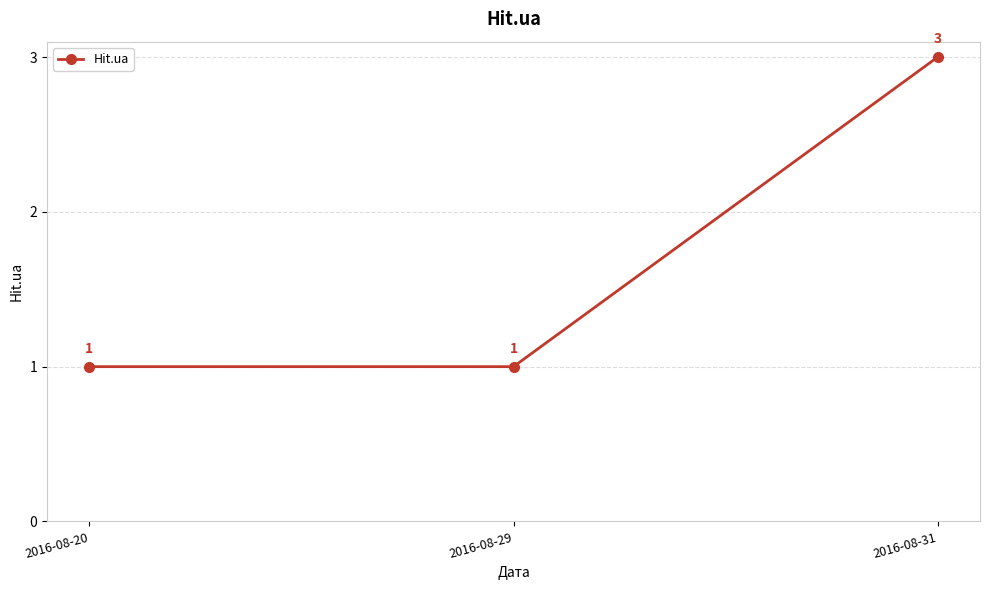

What is the difference between the maximum and second lowest values?

2